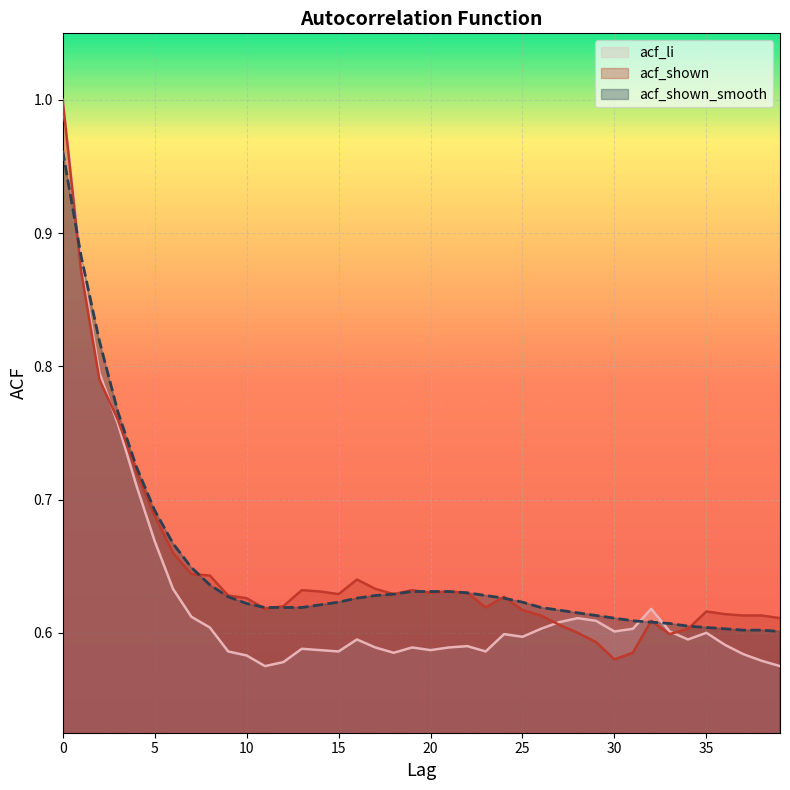

At which label is acf_li closest to 0?

11